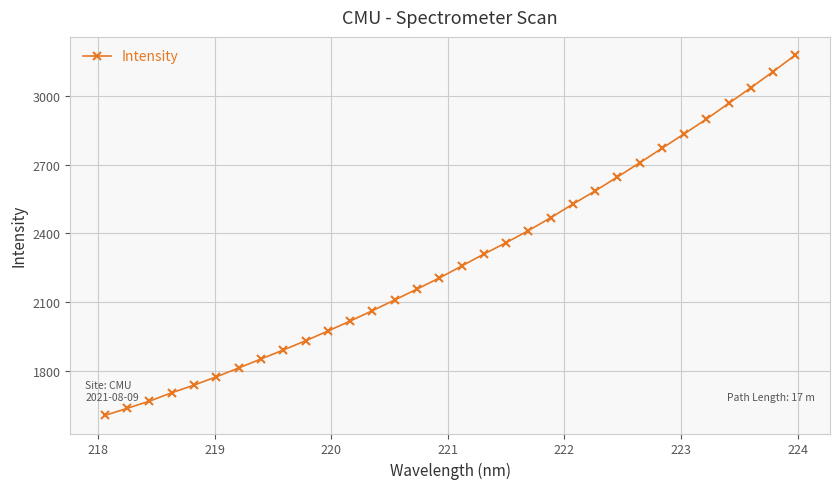

What is the smallest value displayed?

1607.7